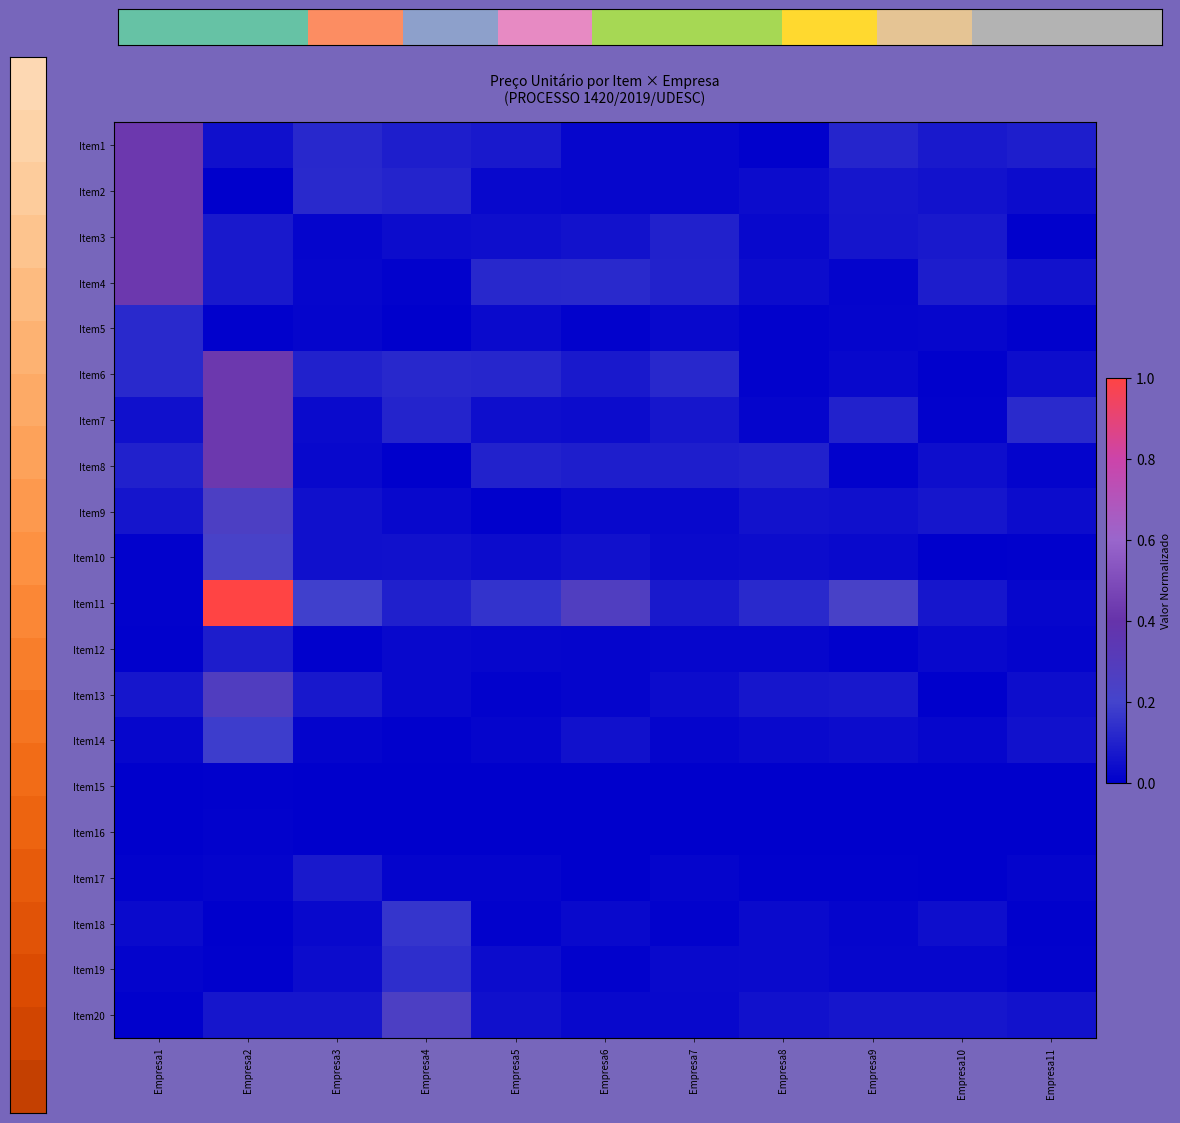

Which has a higher value, Empresa4 or Empresa8?

Empresa4